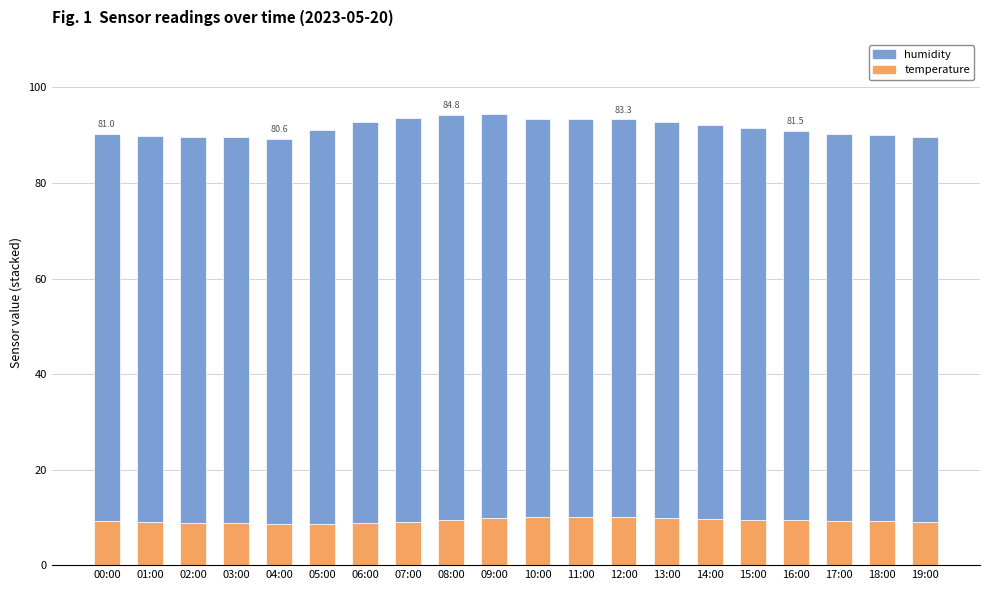

Is it true that temperature equals 6.3 at 13:00?

False